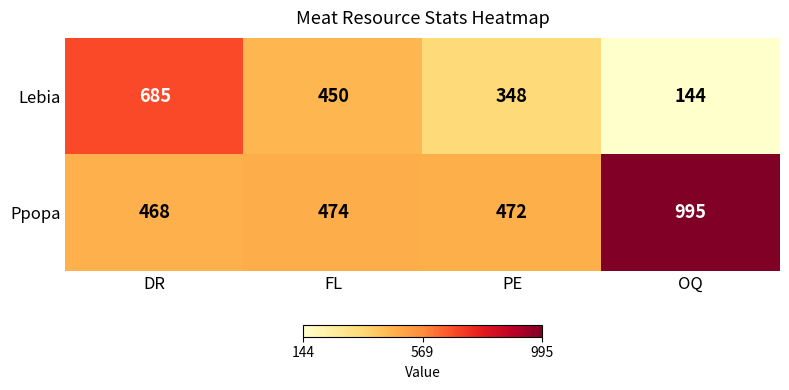

What is the difference between the Lebia values at OQ and PE?

204